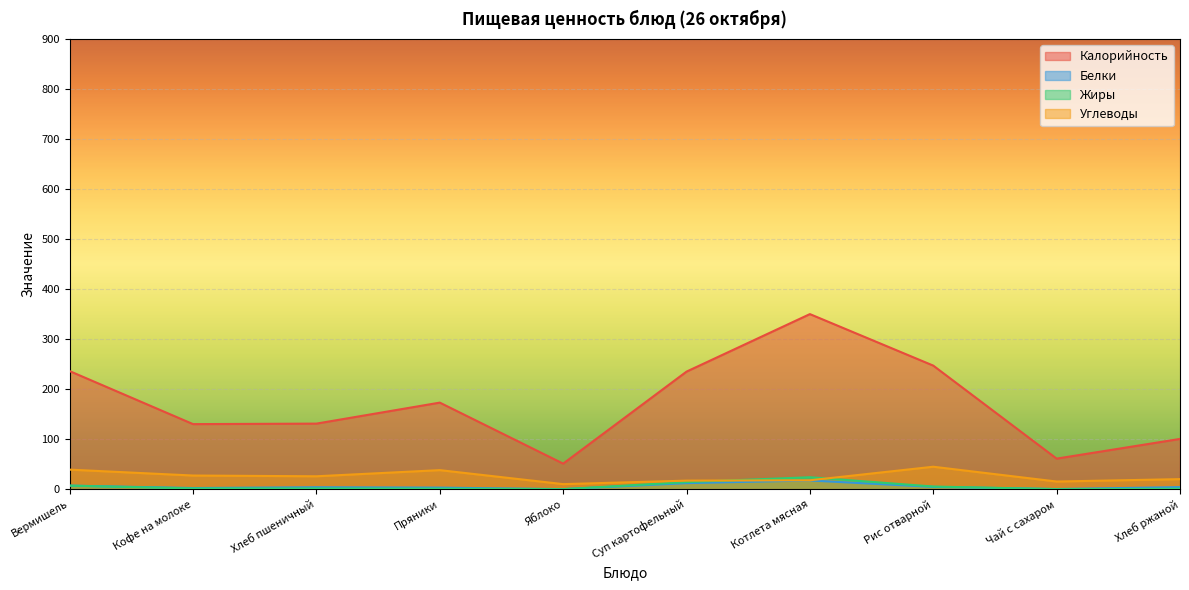

Reading right to left, list all the values displayed in this chart.

Калорийность: Хлеб ржаной=100.4	Чай с сахаром=61.0	Рис отварной=247.0	Котлета мясная=350.0	Суп картофельный=235.0	Яблоко=51.0	Пряники=173.0	Хлеб пшеничный=131.0	Кофе на молоке=130.0	Вермишель=236.0
Белки: Хлеб ржаной=4.0	Чай с сахаром=0.2	Рис отварной=4.5	Котлета мясная=17.3	Суп картофельный=12.0	Яблоко=0.0	Пряники=3.0	Хлеб пшеничный=3.8	Кофе на молоке=2.2	Вермишель=7.0
Жиры: Хлеб ржаной=0.7	Чай с сахаром=0.0	Рис отварной=5.2	Котлета мясная=23.8	Суп картофельный=14.0	Яблоко=0.0	Пряники=1.0	Хлеб пшеничный=1.4	Кофе на молоке=1.4	Вермишель=7.0
Углеводы: Хлеб ржаной=20.0	Чай с сахаром=15.2	Рис отварной=44.8	Котлета мясная=17.7	Суп картофельный=17.0	Яблоко=10.0	Пряники=38.0	Хлеб пшеничный=25.7	Кофе на молоке=27.2	Вермишель=39.0